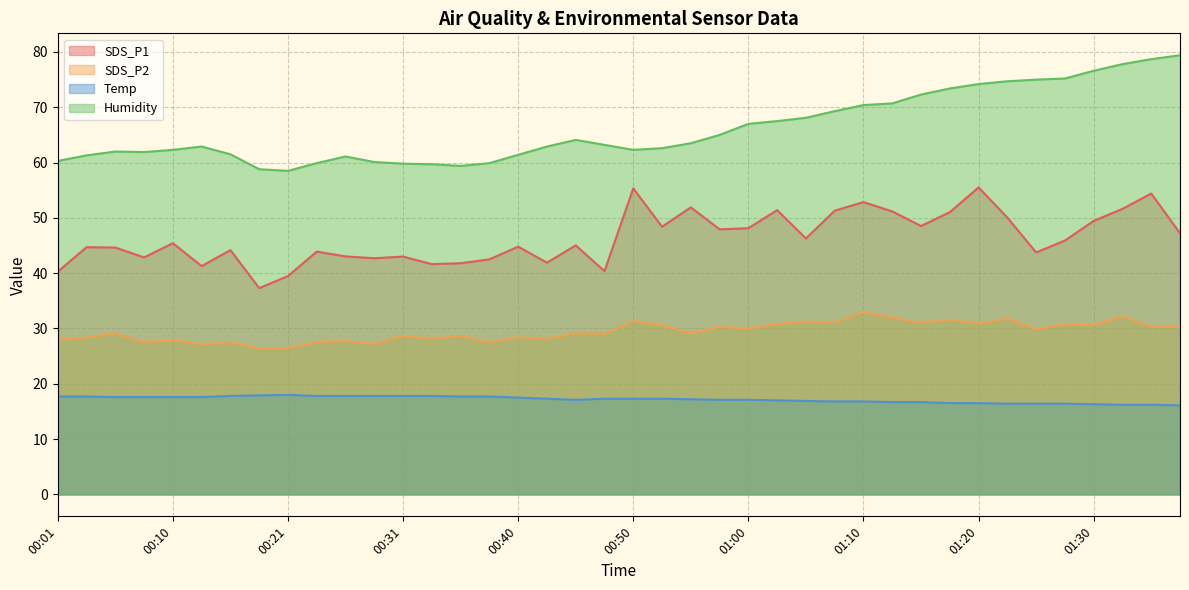

Rank the series by their maximum value, from lowest to highest.

Temp, SDS_P2, SDS_P1, Humidity